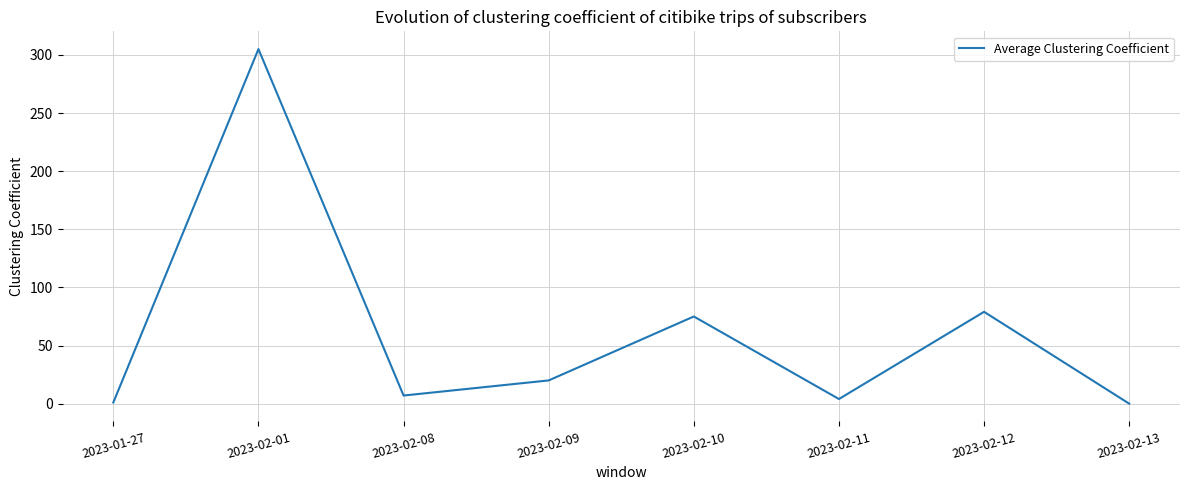

What is the greatest value displayed?

305